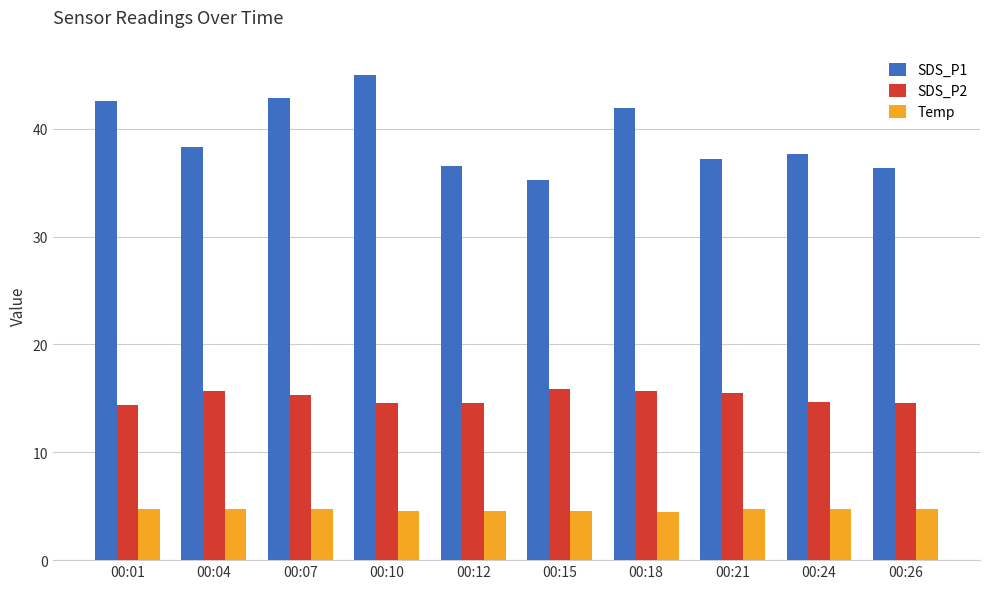

What is the difference between the highest and lowest values at 00:04?

33.6